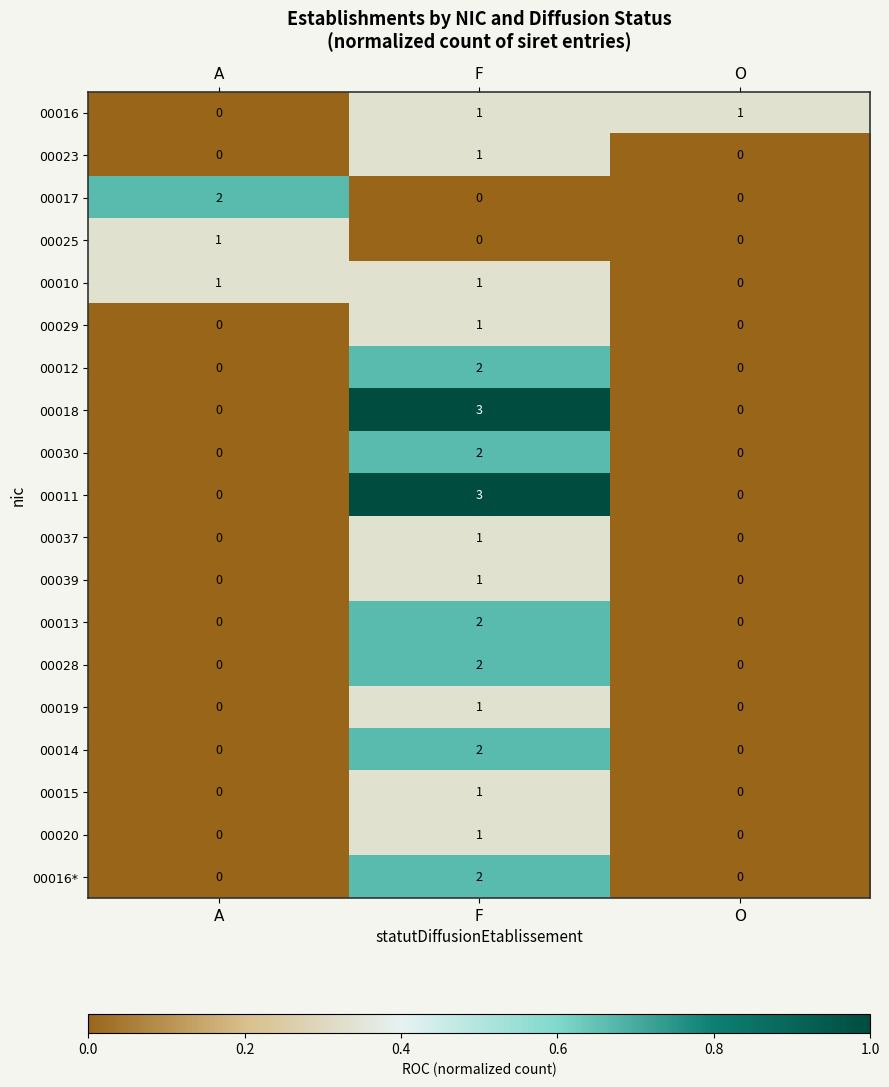

The value of 00037 at O is 0. True or false?

True